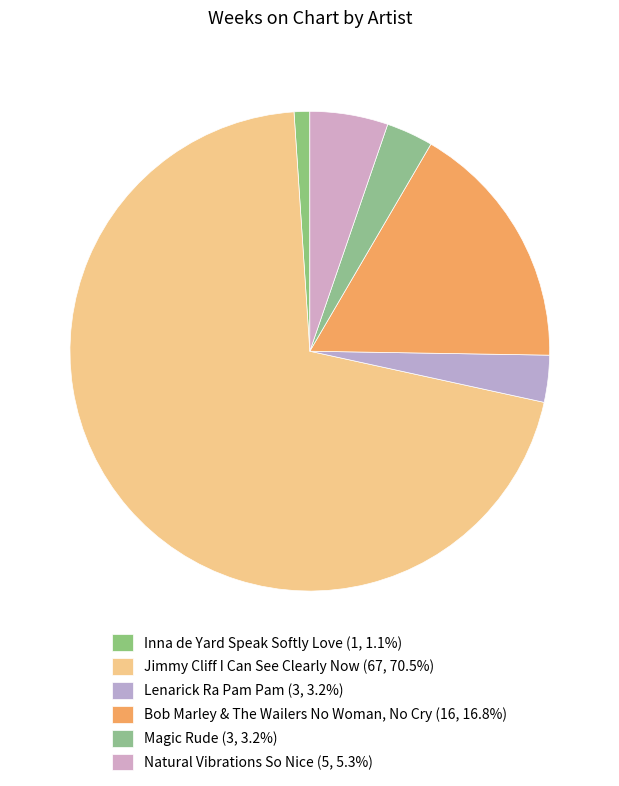

Count the number of slices in the pie.

6